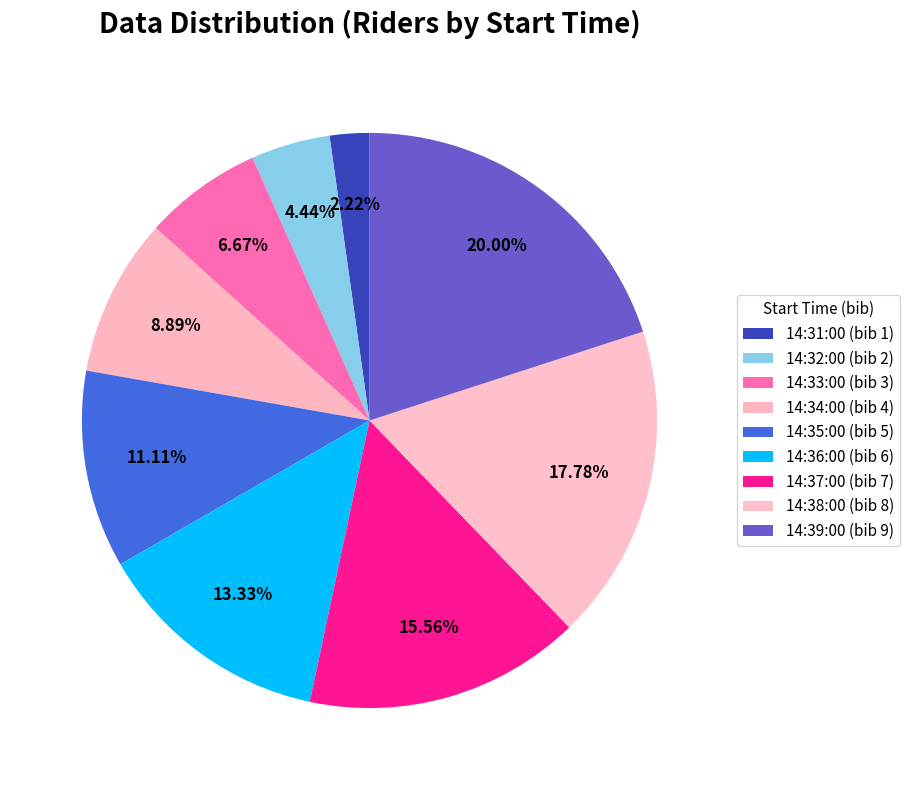

Count the number of slices in the pie.

9